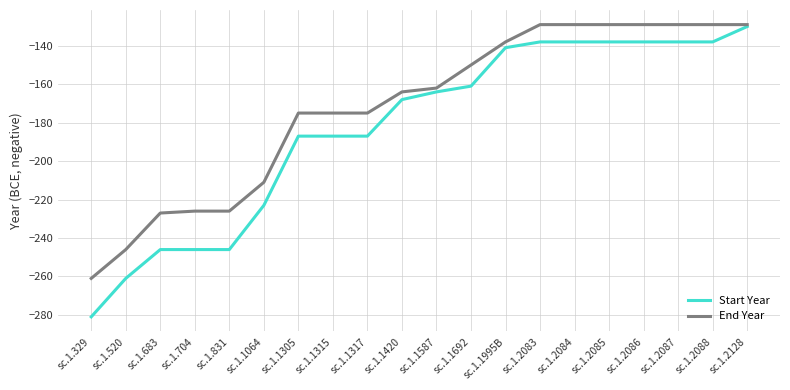

What position from the left is sc.1.1305?

7